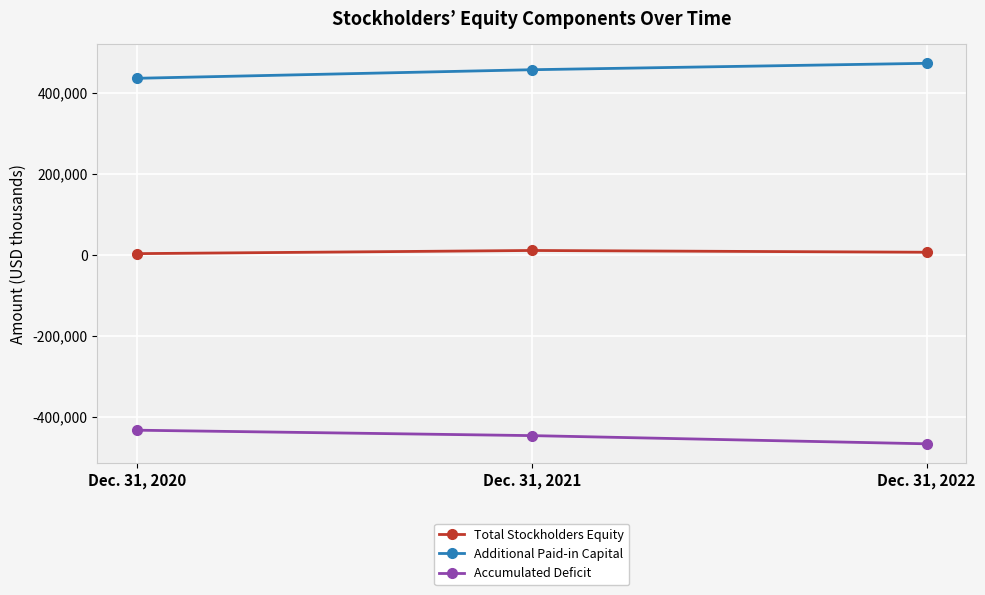

The value of Additional Paid-in Capital at Dec. 31, 2022 is 650599. True or false?

False